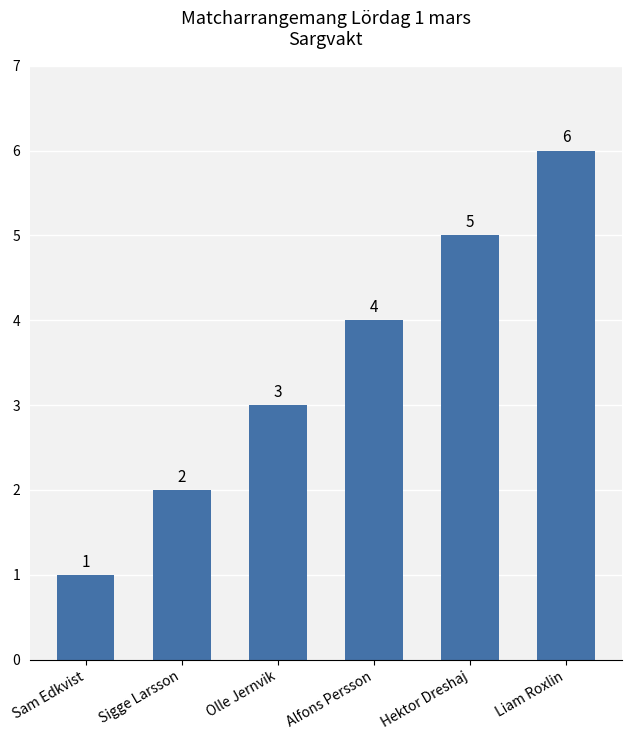

Where is the data nearest to the value 3?

Olle Jernvik